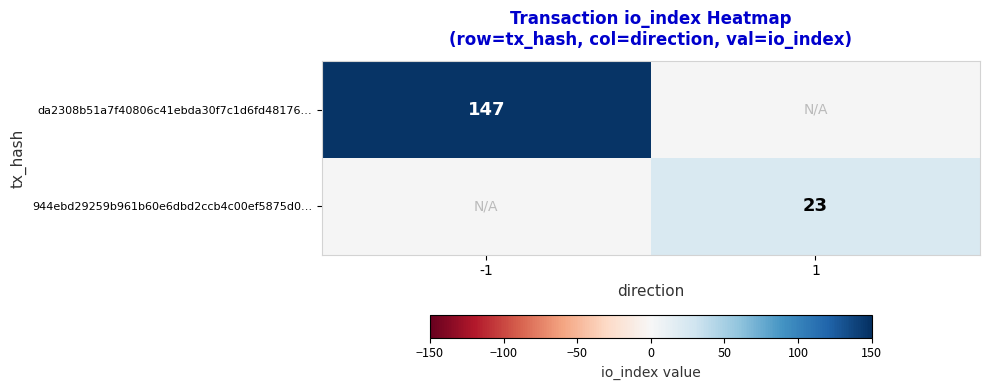

The da2308b51a7f40806c41ebda30f7c1d6fd48176… series shows 70 at -1. True or false?

False